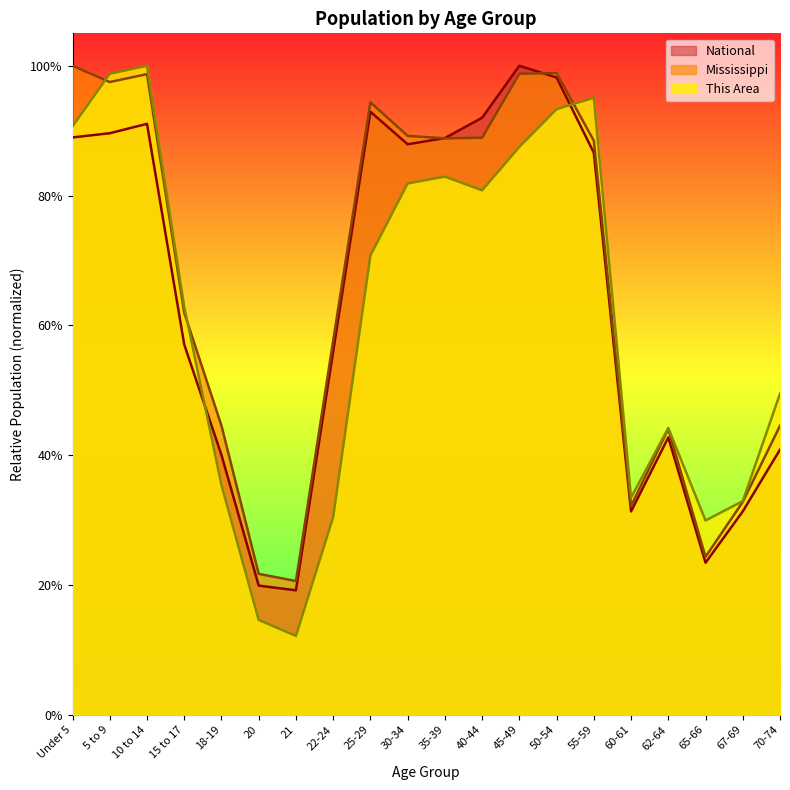

At 18-19, list the series in order from smallest to largest.

This Area, National, Mississippi